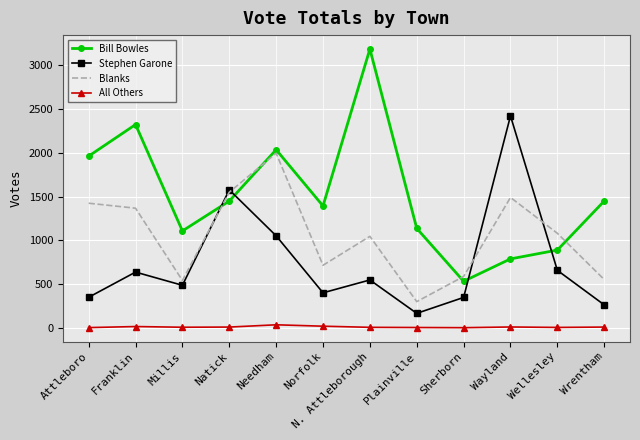

Where does the Bill Bowles series first go above 1449?

Attleboro